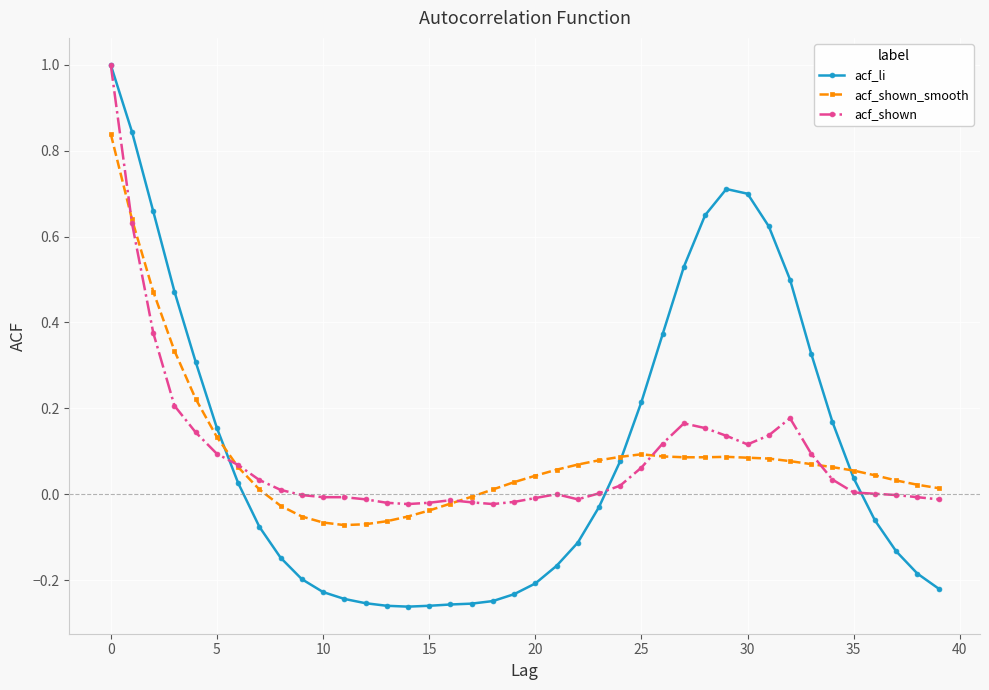

Which series has the largest range (max minus min)?

acf_li